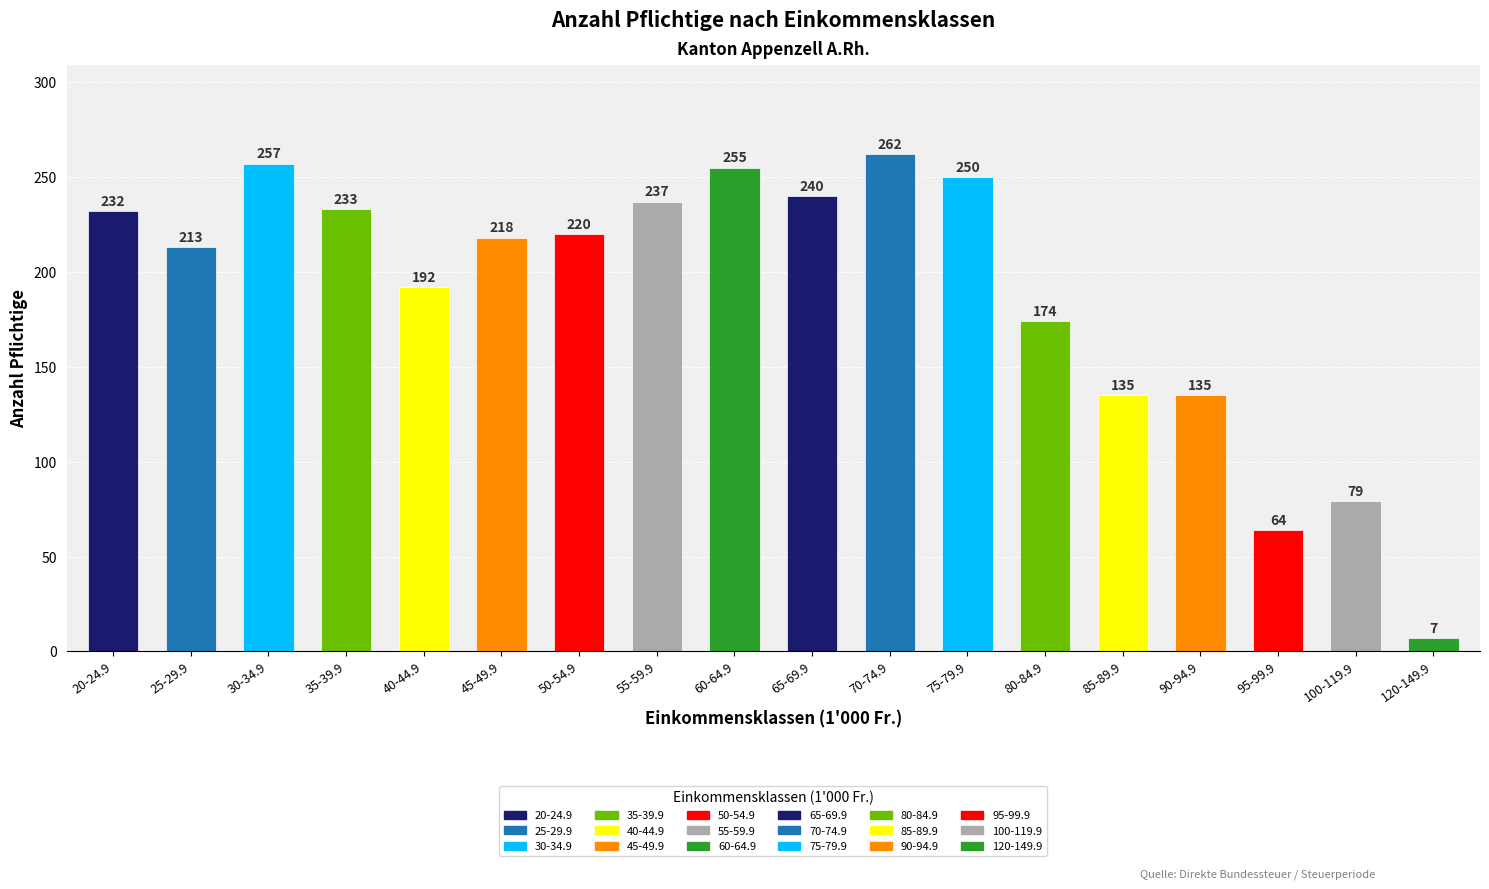

How many values are below 220?

9